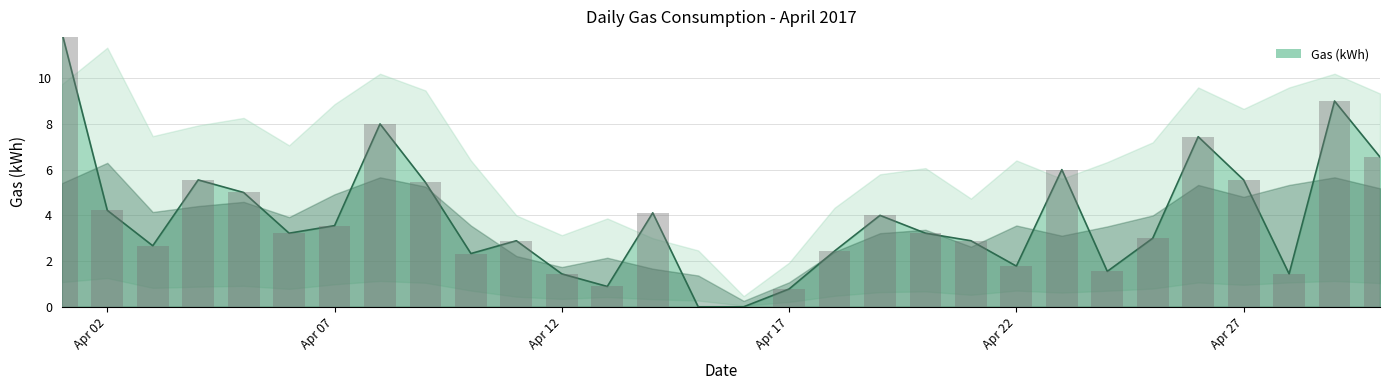

How many categories are shown in the chart?

30